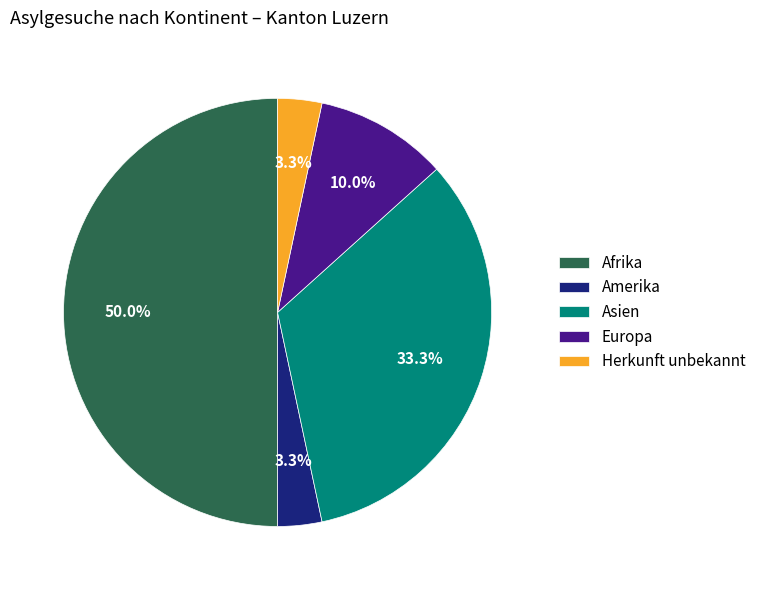

Is Asien the majority of the pie?

No